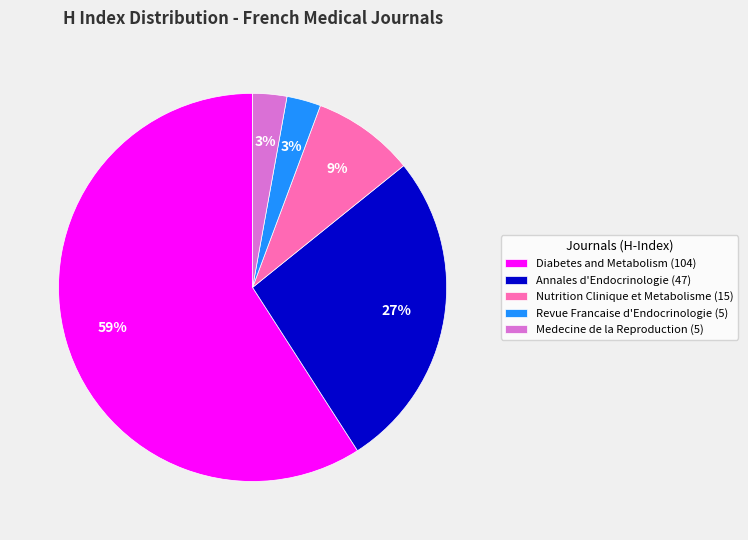

Is the sum of Revue Francaise d'Endocrinologie (5) and Medecine de la Reproduction (5) greater than half?

No